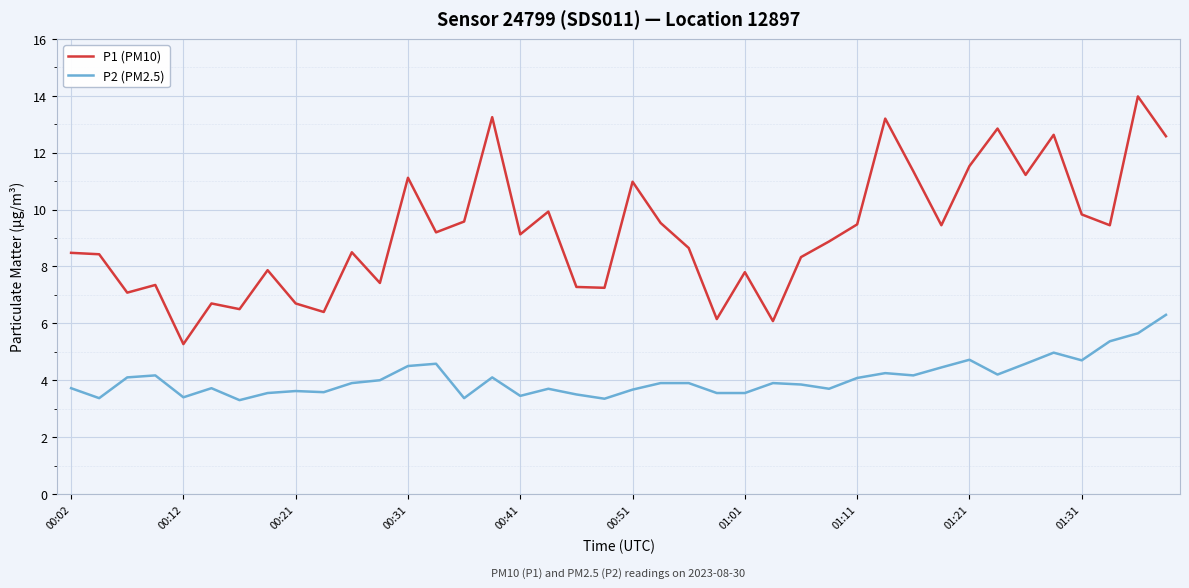

True or false: P1 (PM10) and P2 (PM2.5) intersect in this chart.

False